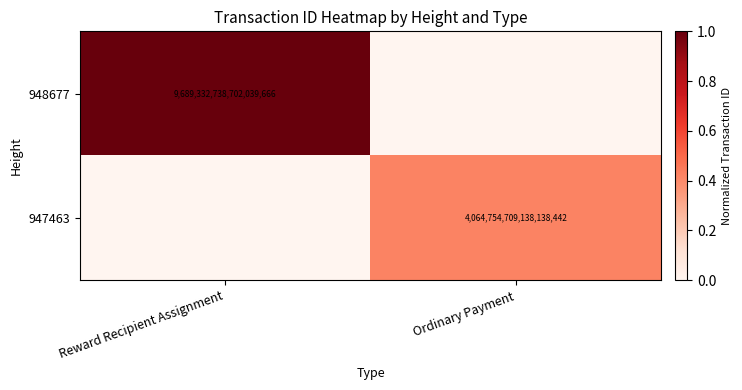

What is the spread (max minus min) of values at Reward Recipient Assignment?

1.0